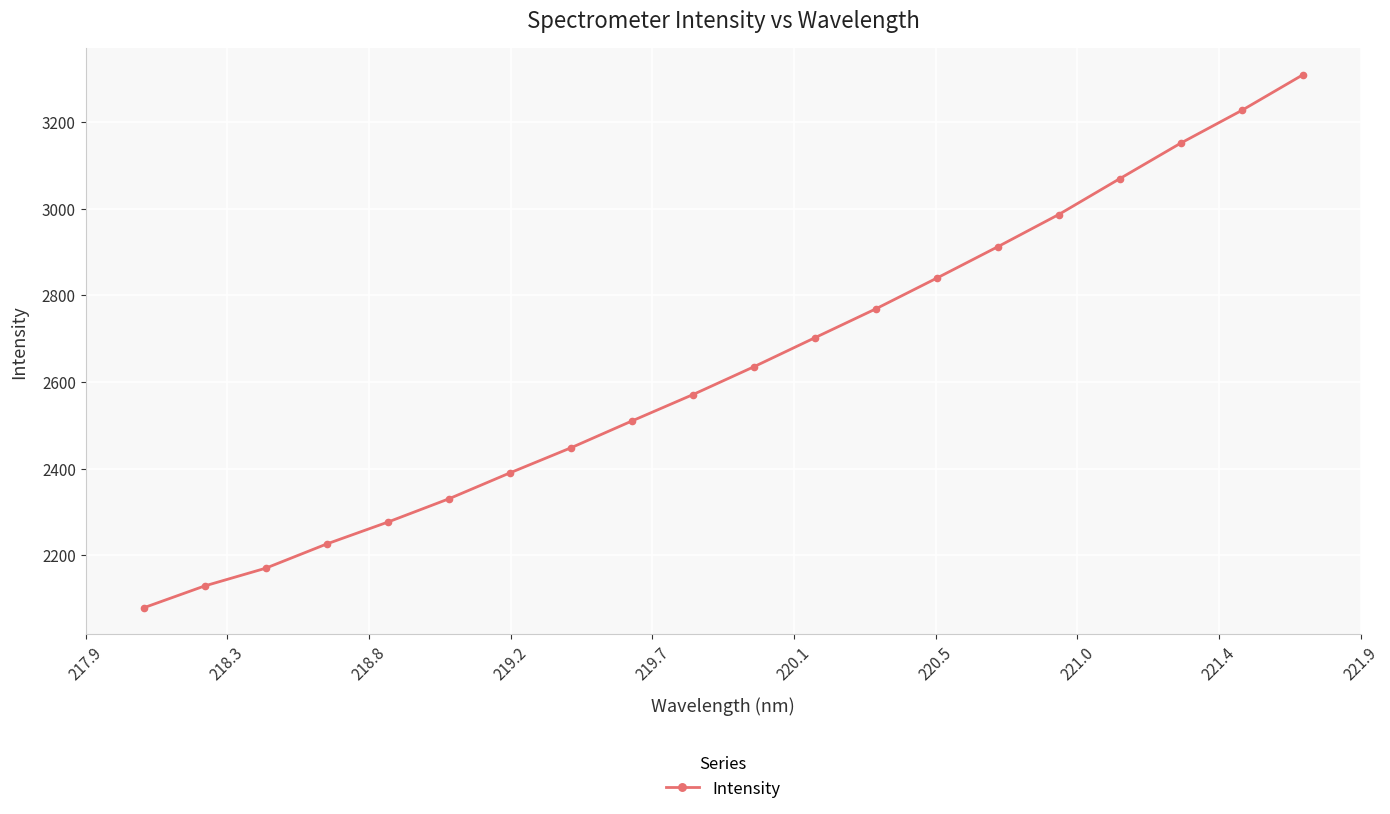

What is the average value?

2636.5